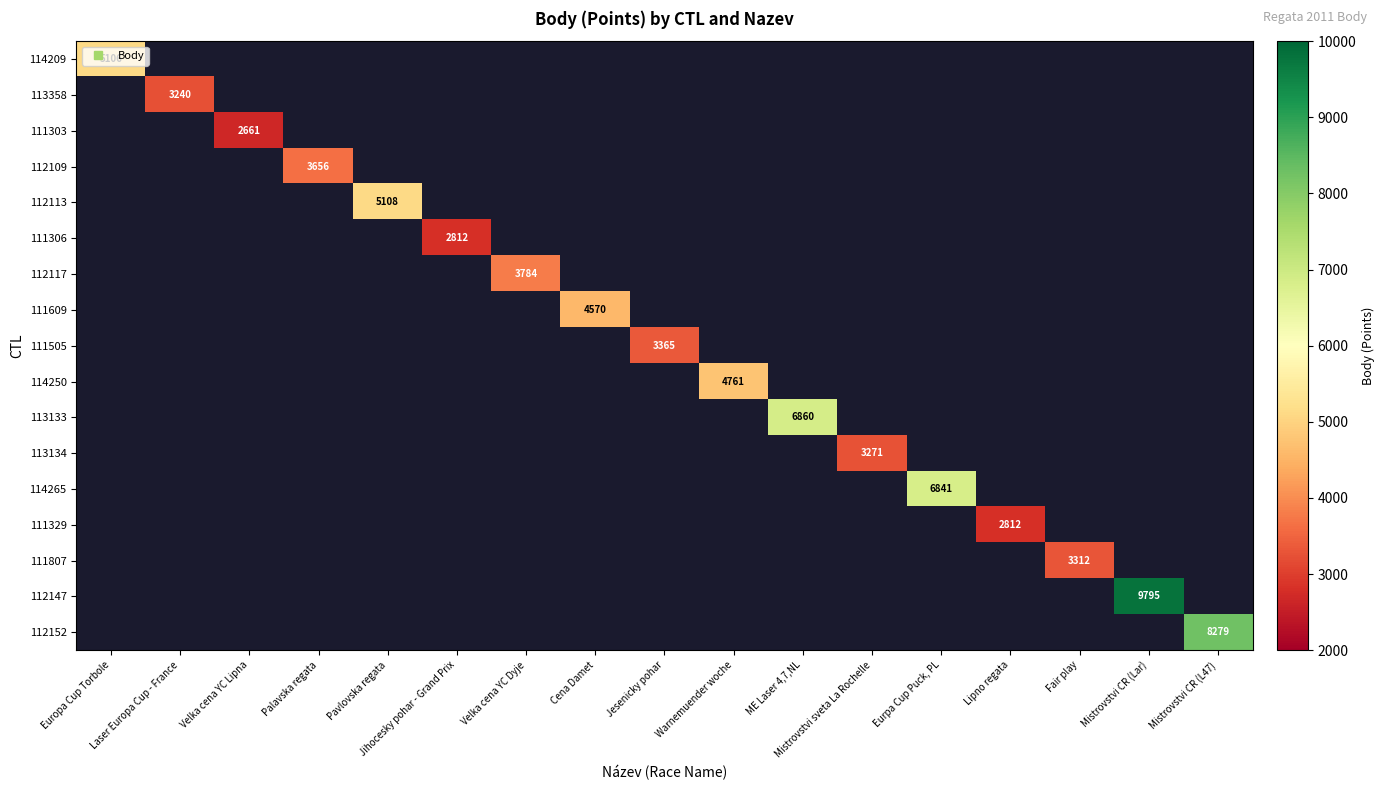

Count the number of data series in this chart.

17